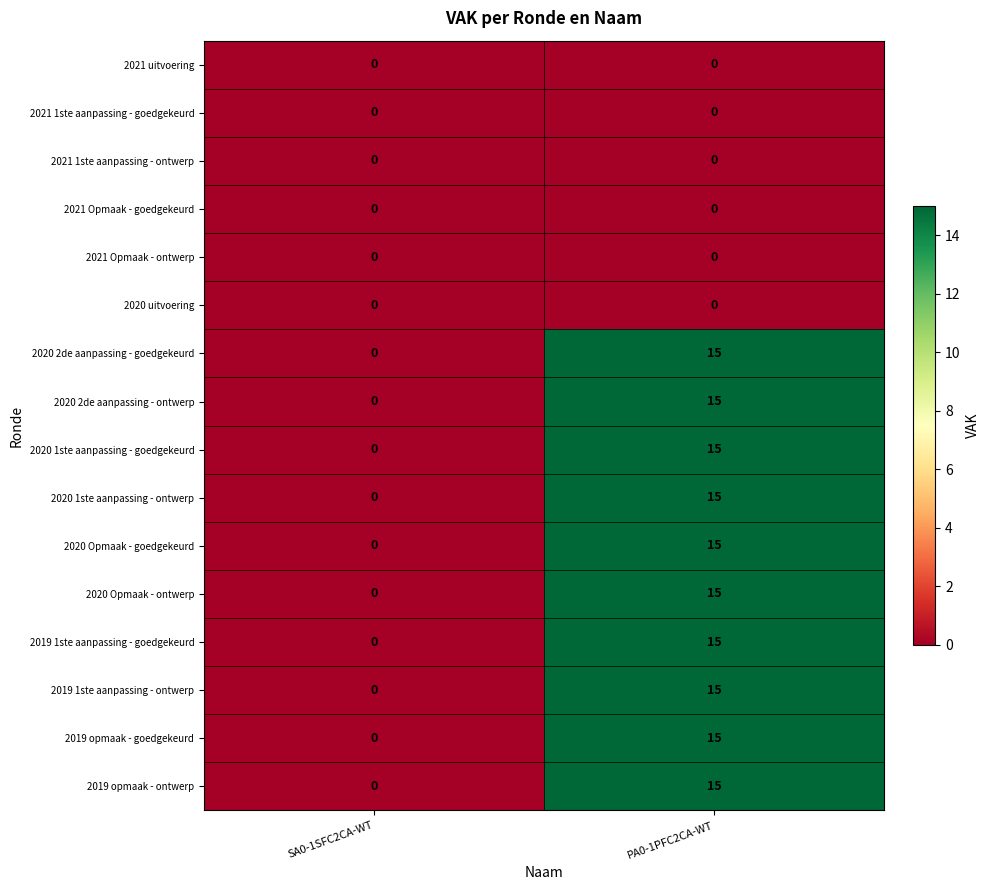

What is the sum of the 2020 1ste aanpassing - goedgekeurd values at SA0-1SFC2CA-WT and PA0-1PFC2CA-WT?

15